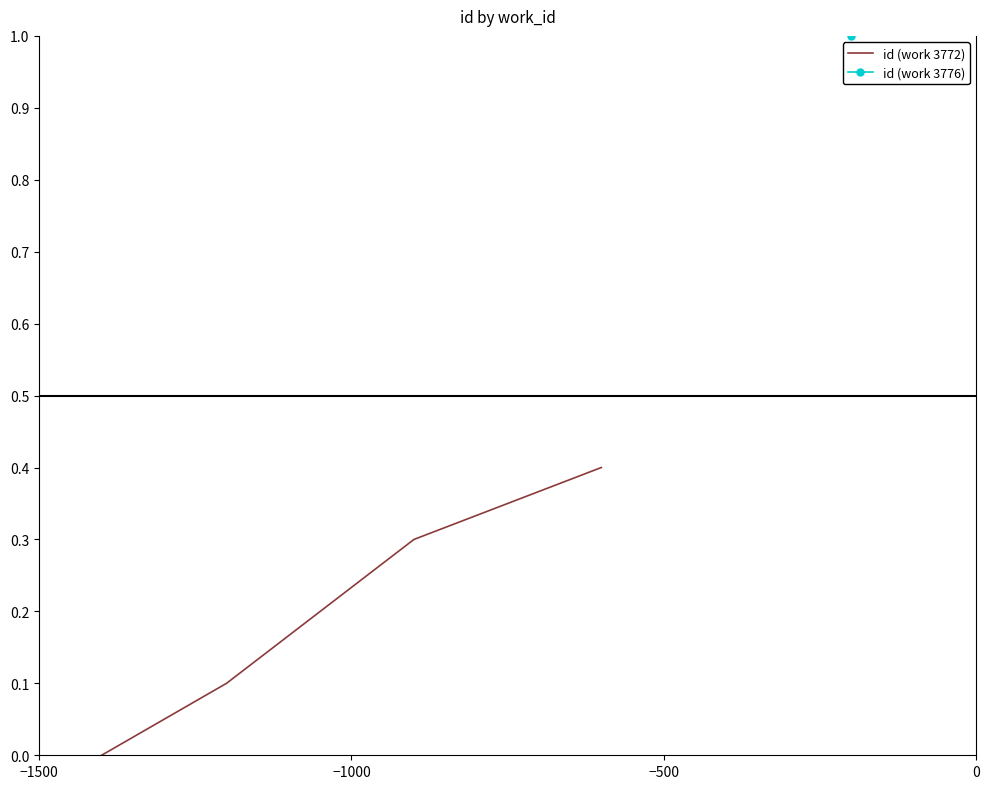

How many lines are shown in the chart?

1